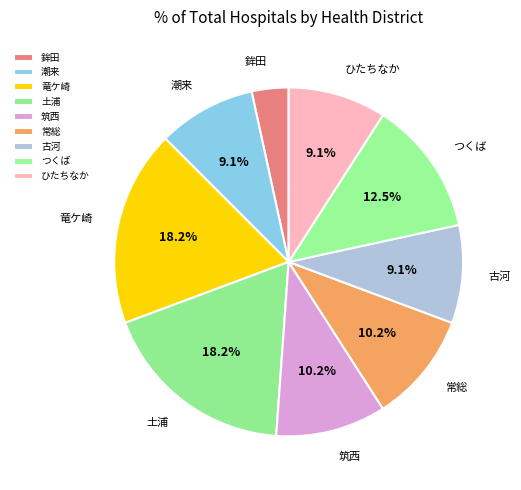

The つくば slice represents 1% of the pie. True or false?

False